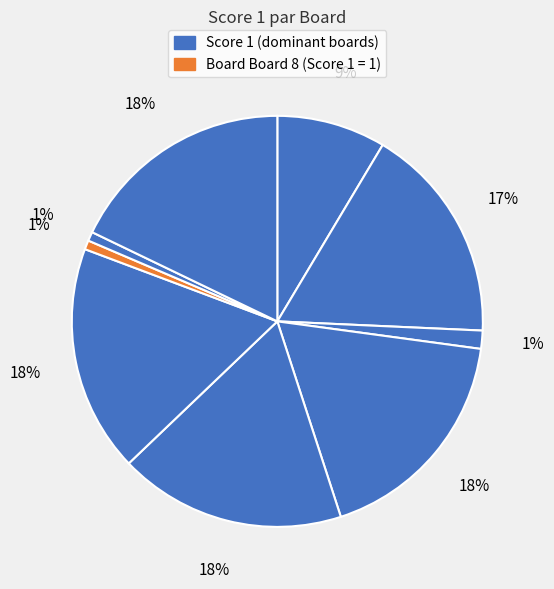

To the nearest percent, what is the difference between the largest and smallest slice percentages?

18%